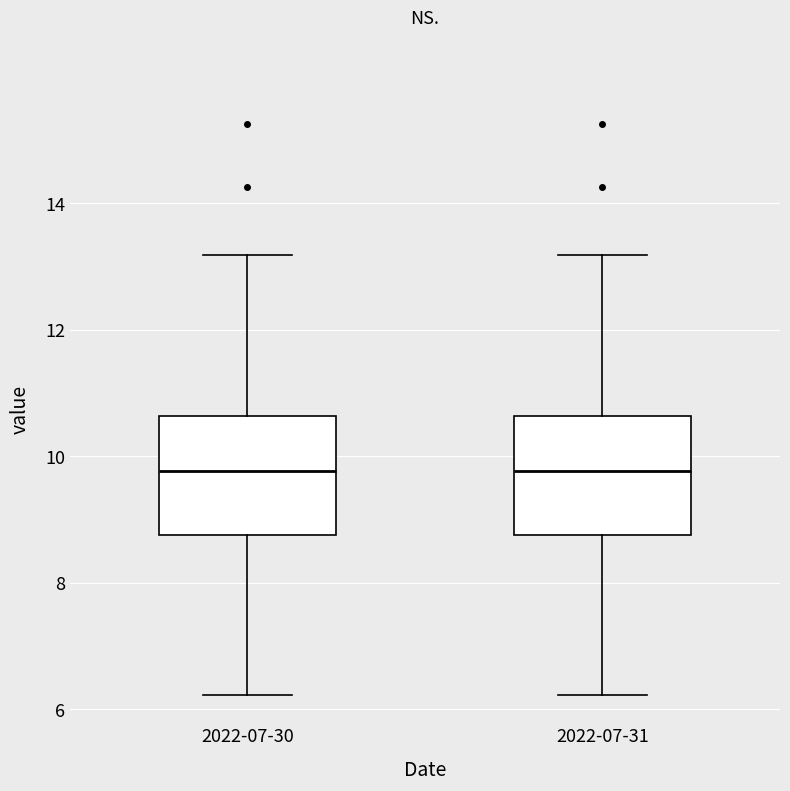

Where is the upper edge of the box for 2022-07-31 on the y-axis? The values are not printed on the chart, so give them approximately, as read against the axis.

10.6